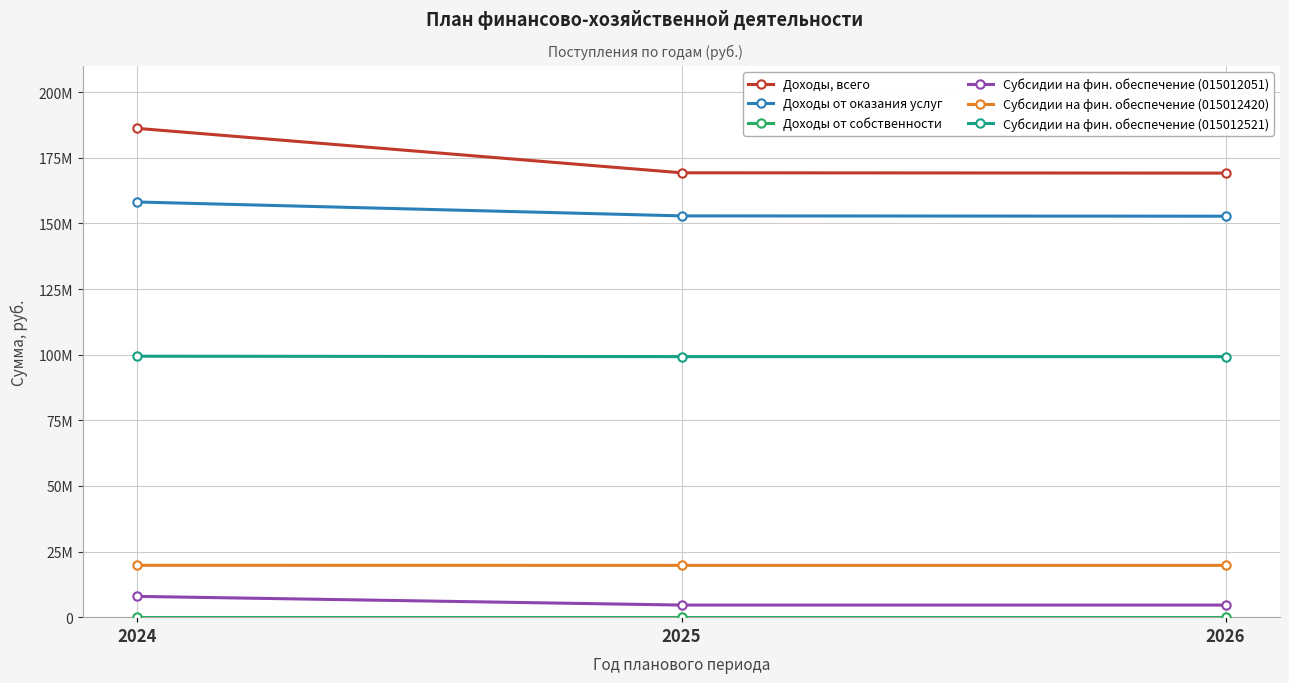

Is it true that Субсидии на фин. обеспечение (015012521) equals 99269700.0 at 2026?

True